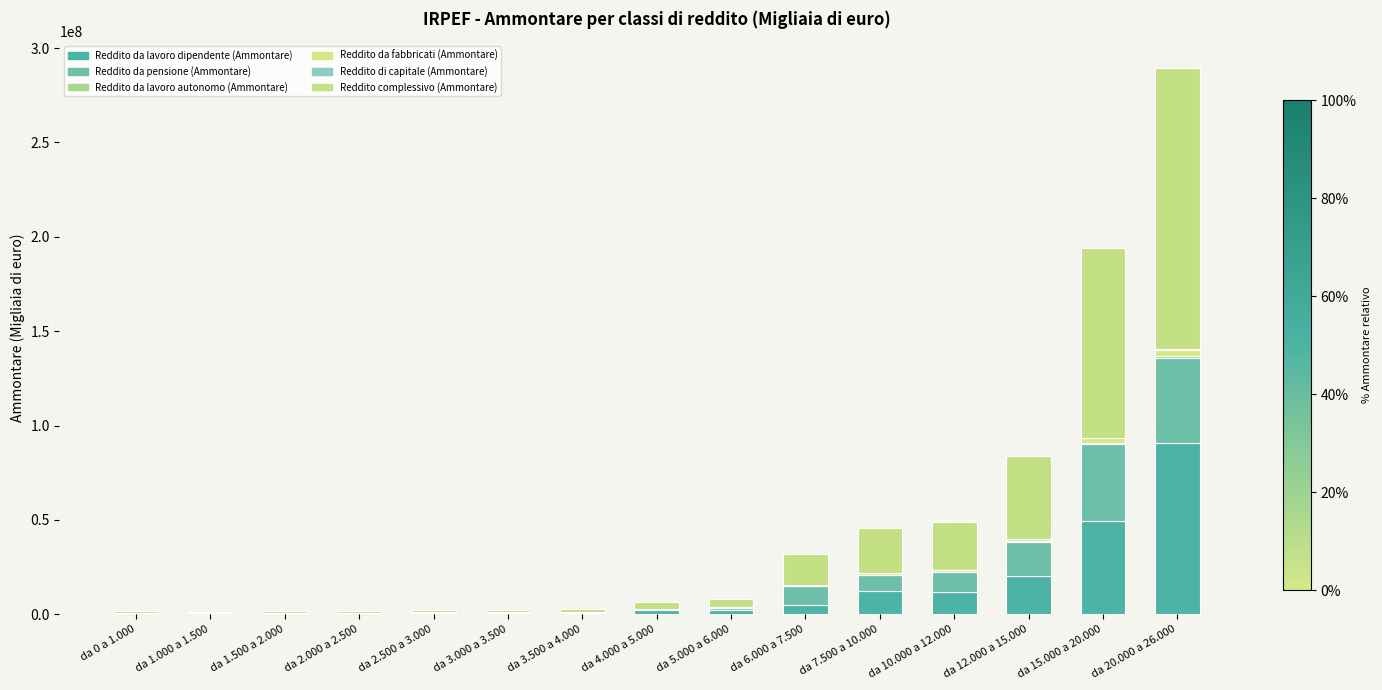

Are the bars grouped side by side (vs. stacked)?

No